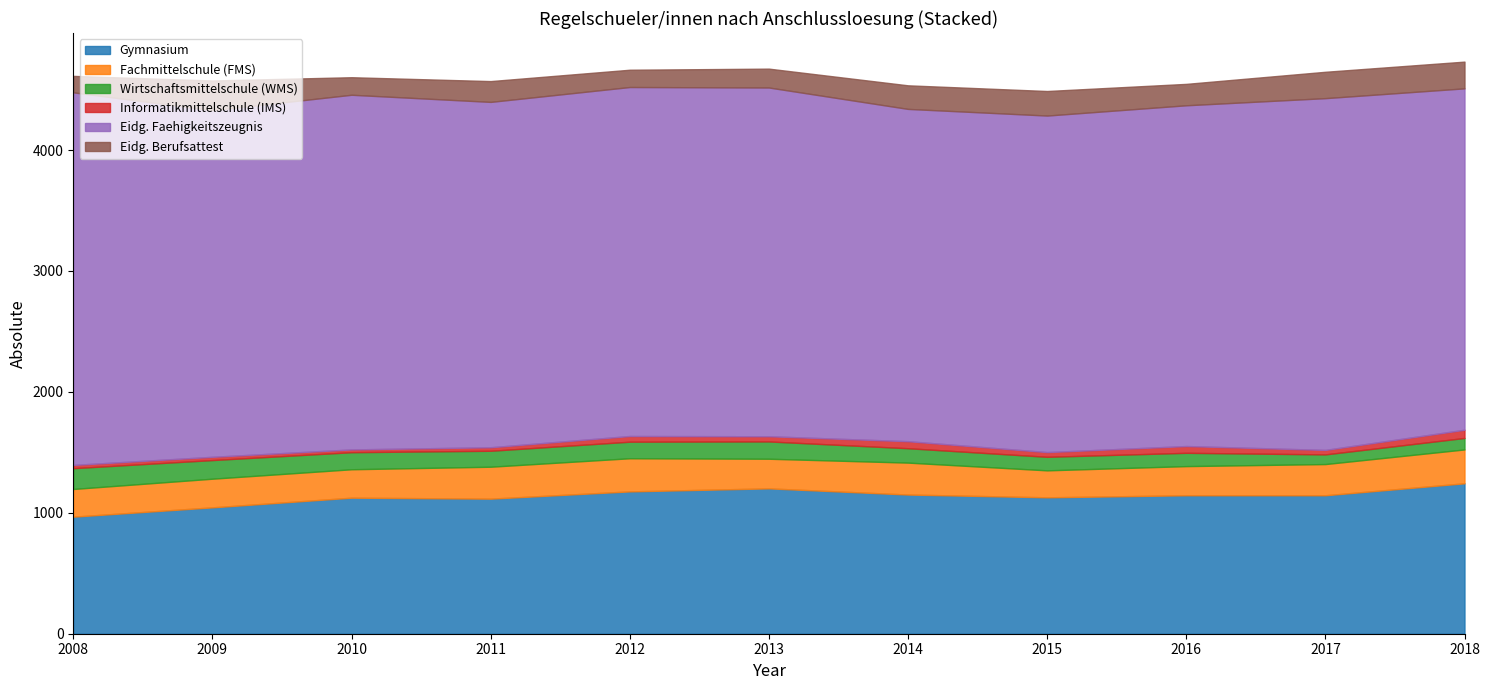

How many interior local peaks does the Fachmittelschule (FMS) series have?

3